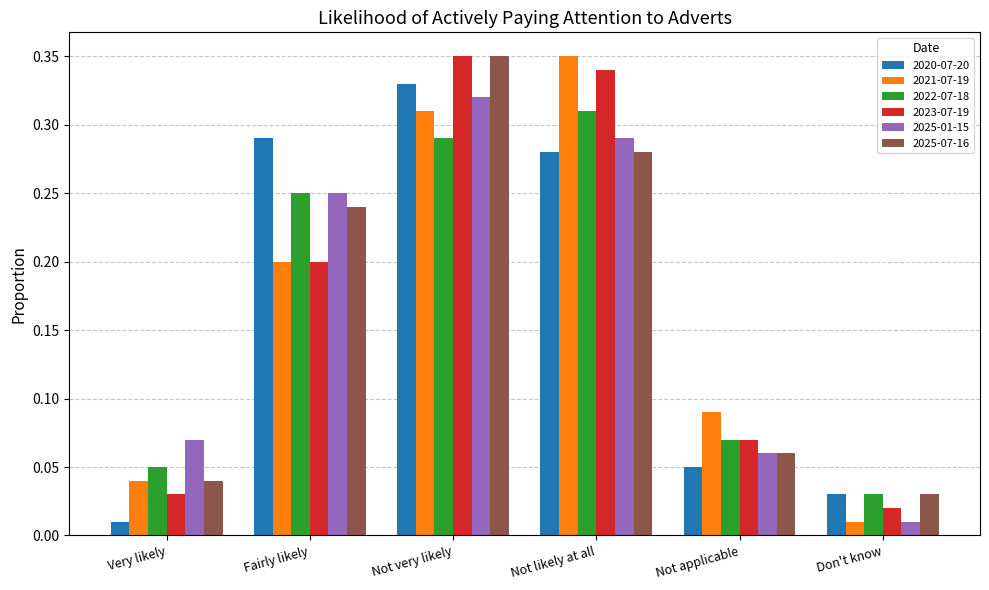

How many bars are there in total?

36